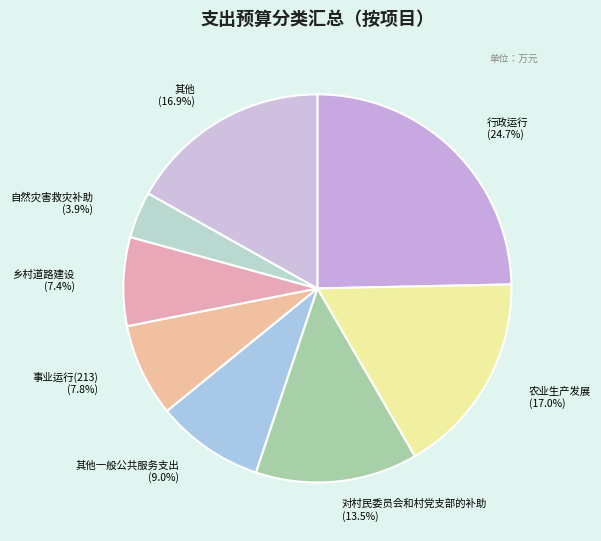

Which slice is the largest?

行政运行